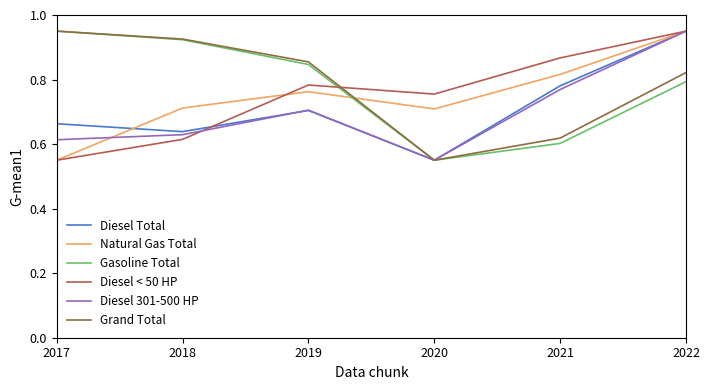

Count the Diesel 301-500 HP values in the range 0 to 1.

6